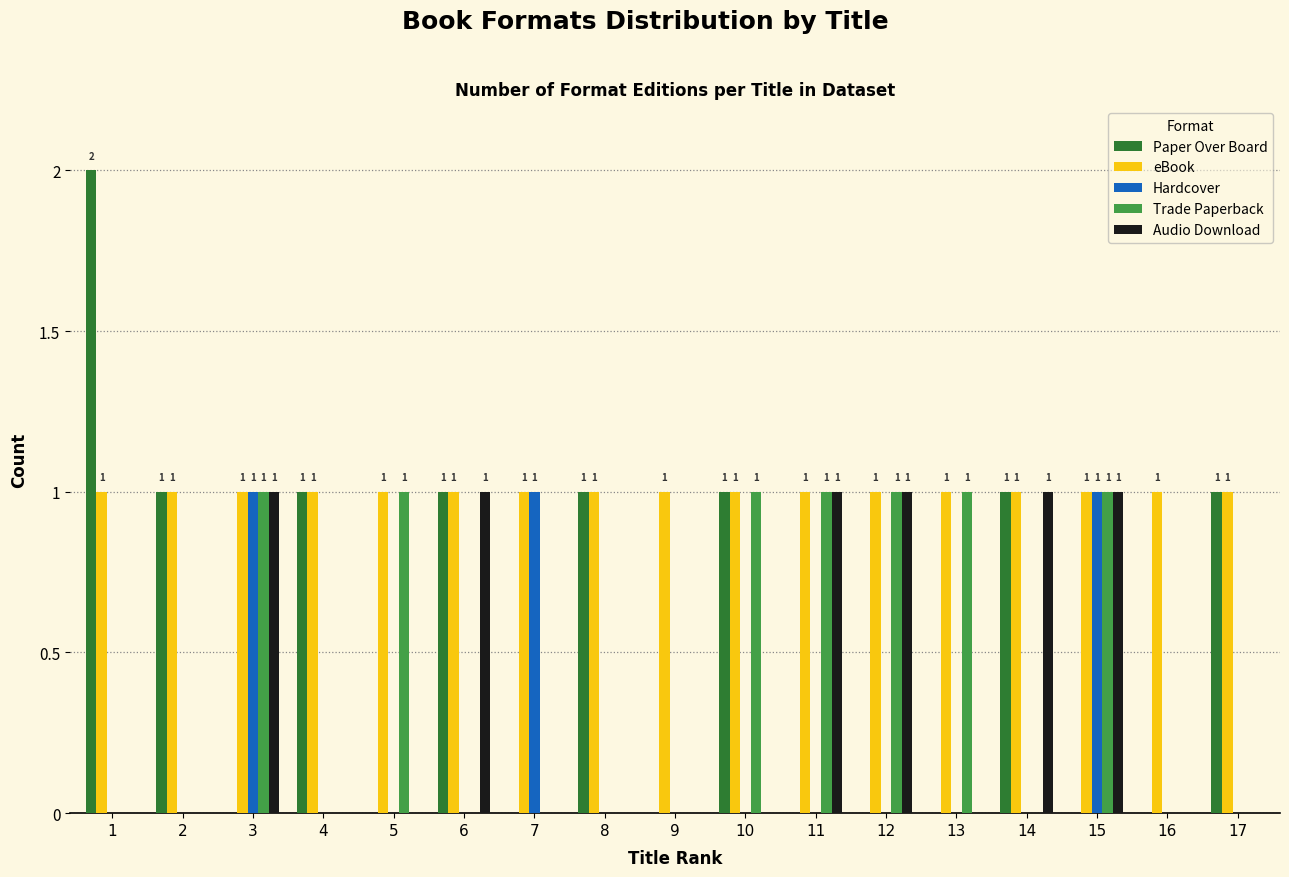

The eBook series shows 1 at 10. True or false?

True